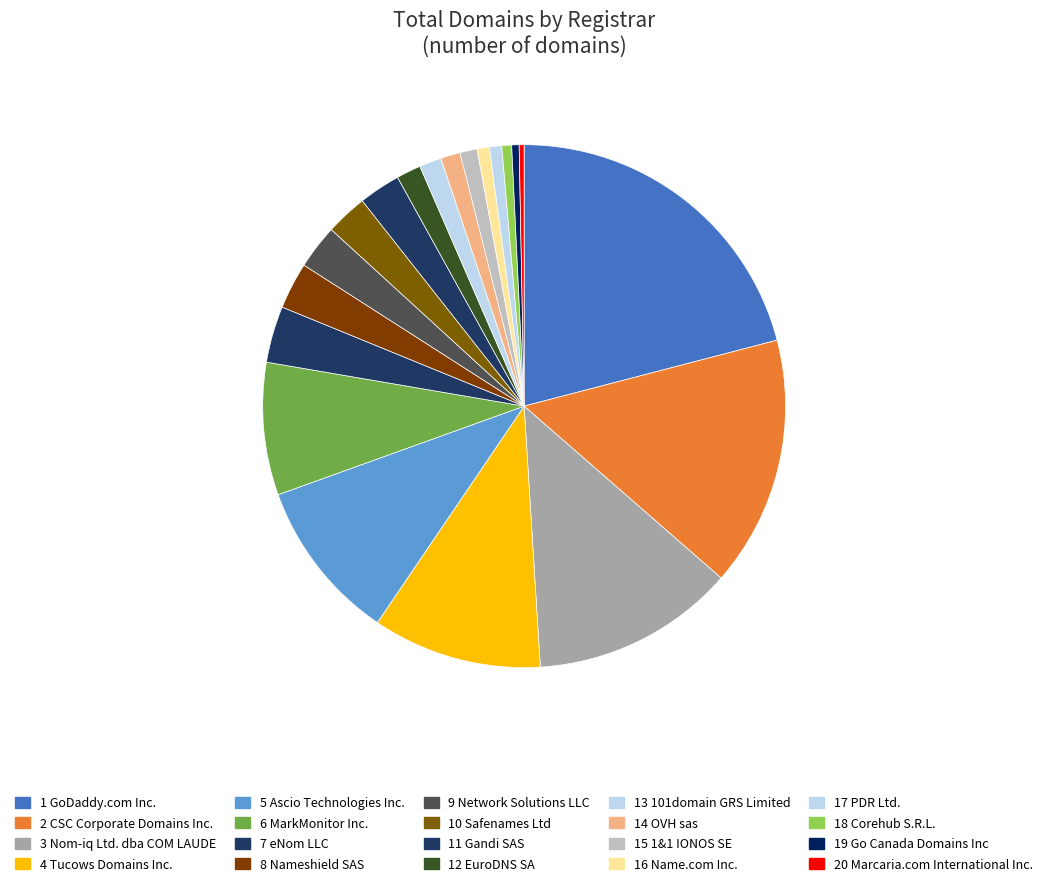

How many segments does this pie chart have?

20